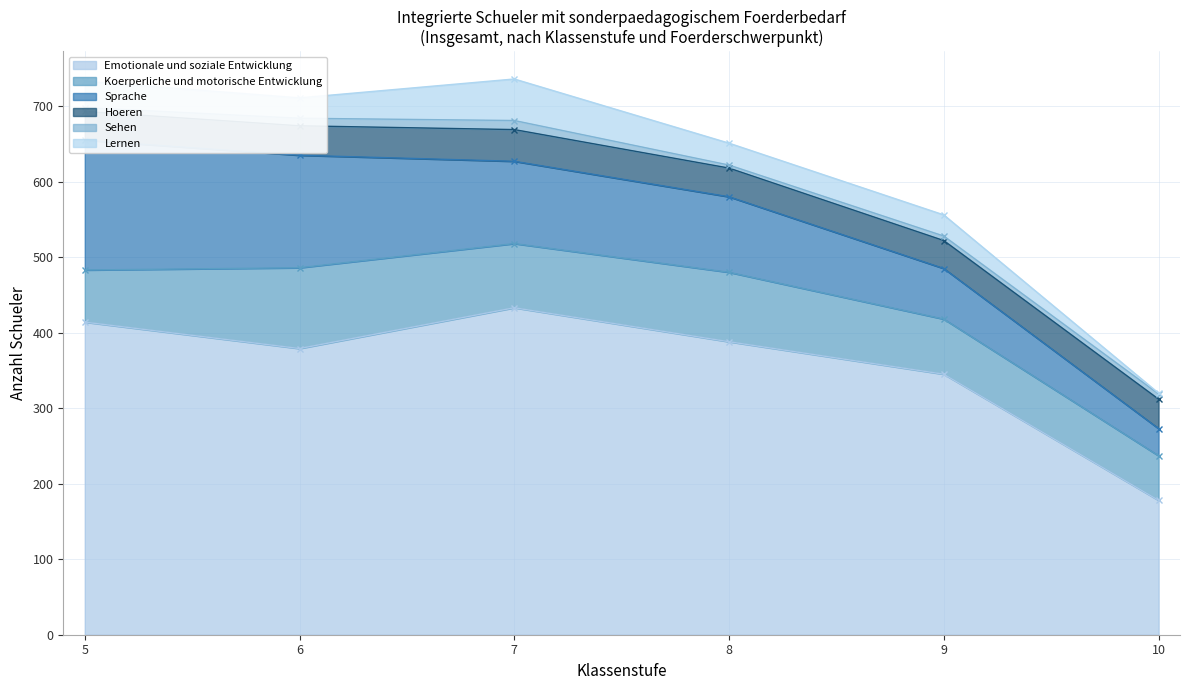

What is the highest value of the Emotionale und soziale Entwicklung series?

433